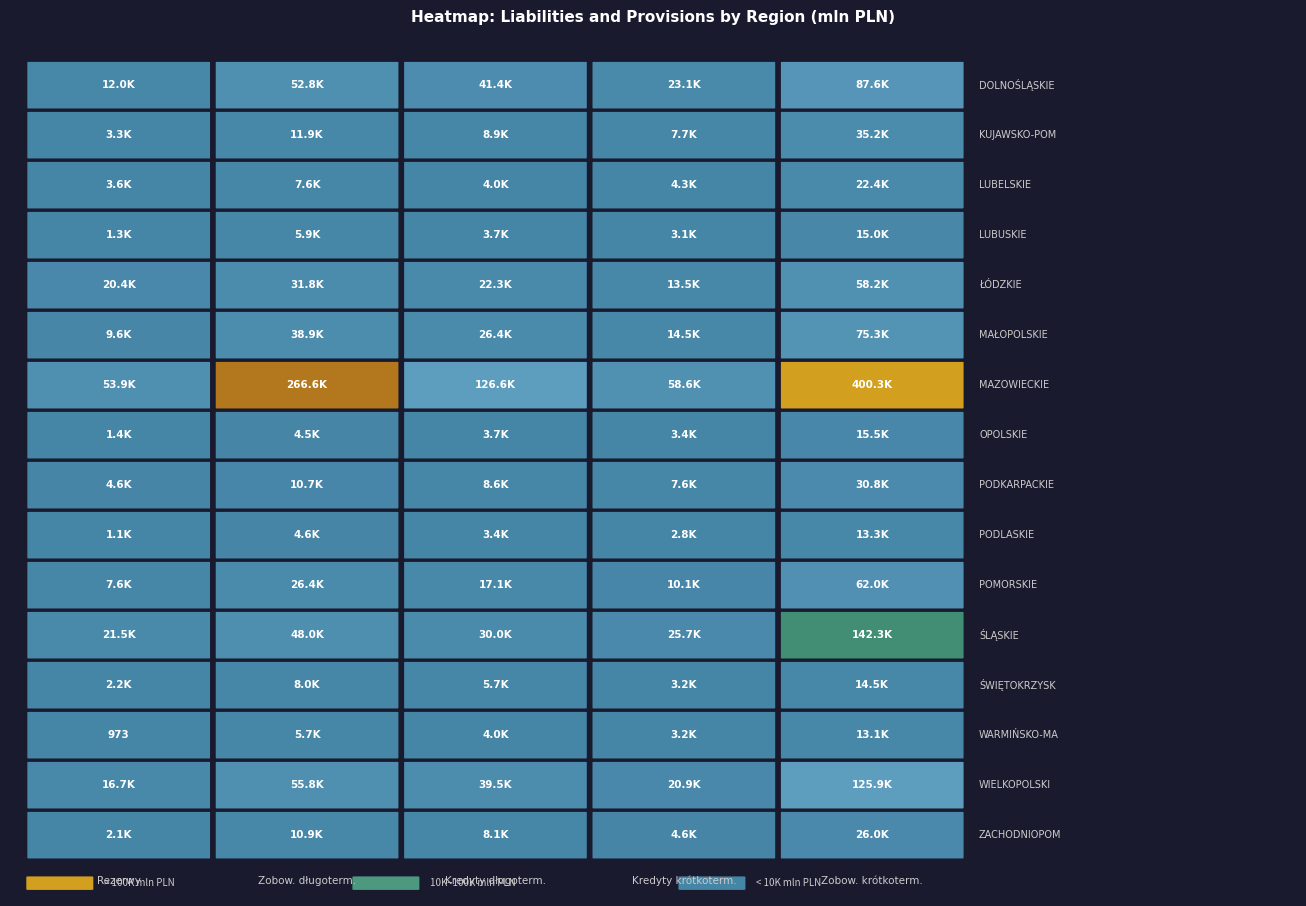

Which has a higher value, 3 or 4?

4